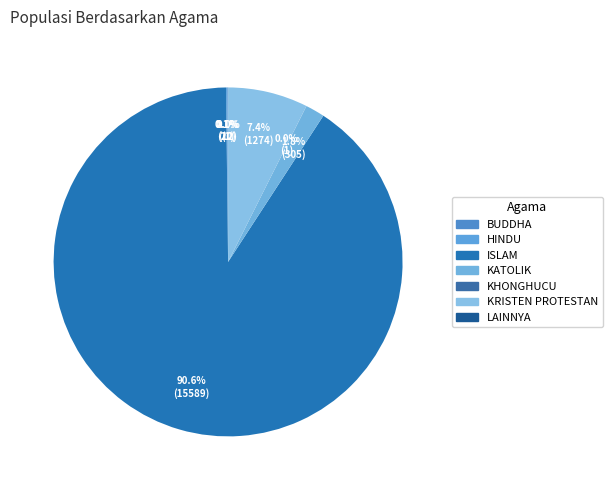

How many slices are in this pie chart?

7